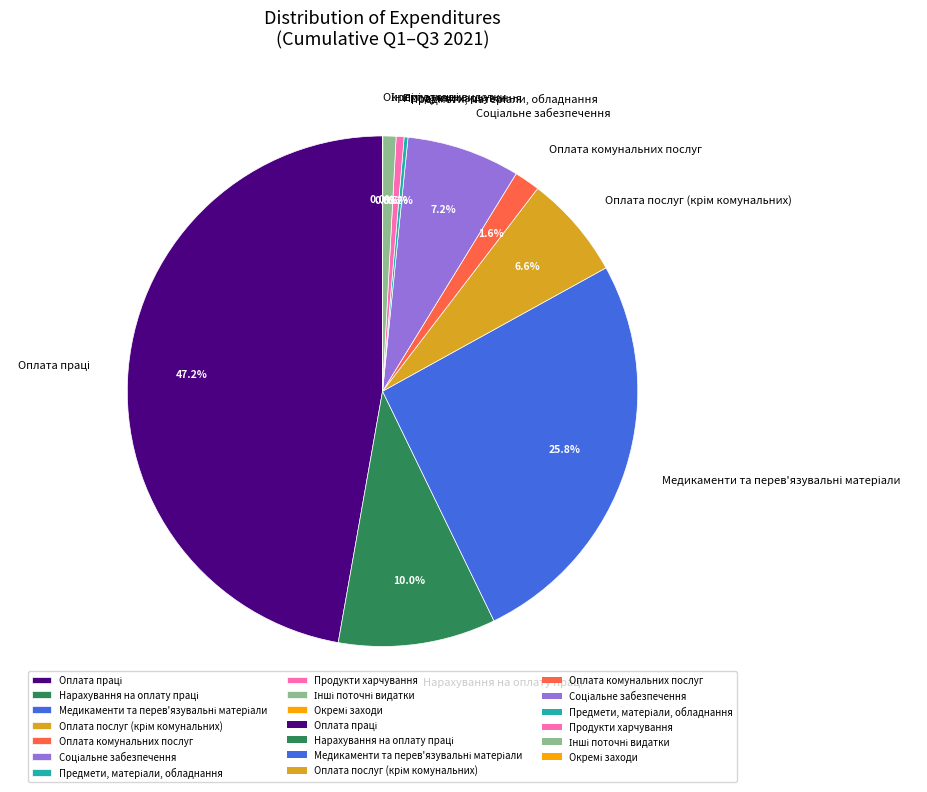

How much of the chart is everything except Оплата комунальних послуг?

98.4%